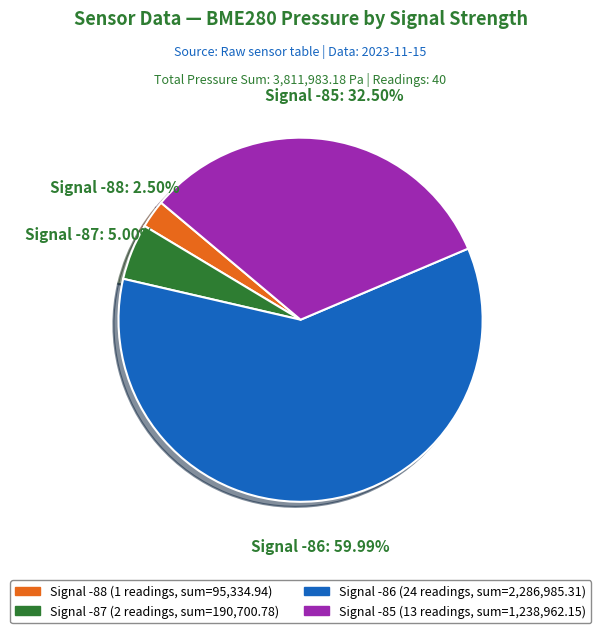

Is there a majority slice in this chart?

Yes